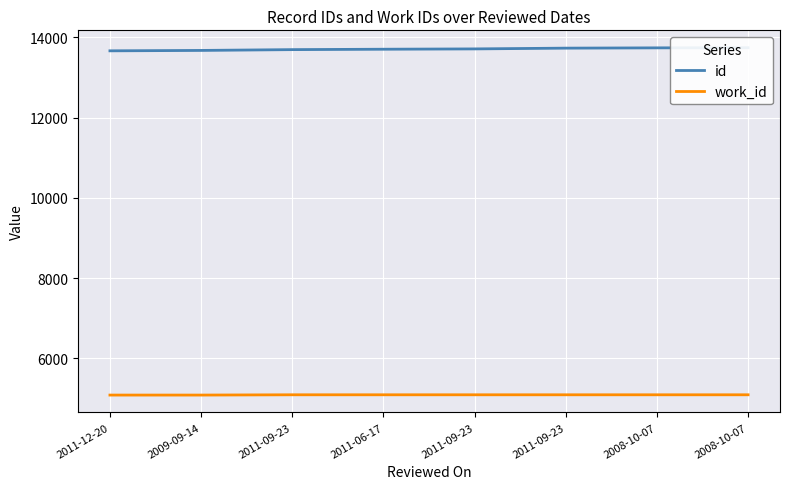

Reading left to right, extract all data points from this chart.

id: 2011-12-20=13665	2009-09-14=13675	2011-09-23=13695	2011-06-17=13705	2011-09-23=13713	2011-09-23=13732	2008-10-07=13739	2008-10-07=13743
work_id: 2011-12-20=5081	2009-09-14=5081	2011-09-23=5088	2011-06-17=5088	2011-09-23=5088	2011-09-23=5088	2008-10-07=5088	2008-10-07=5088